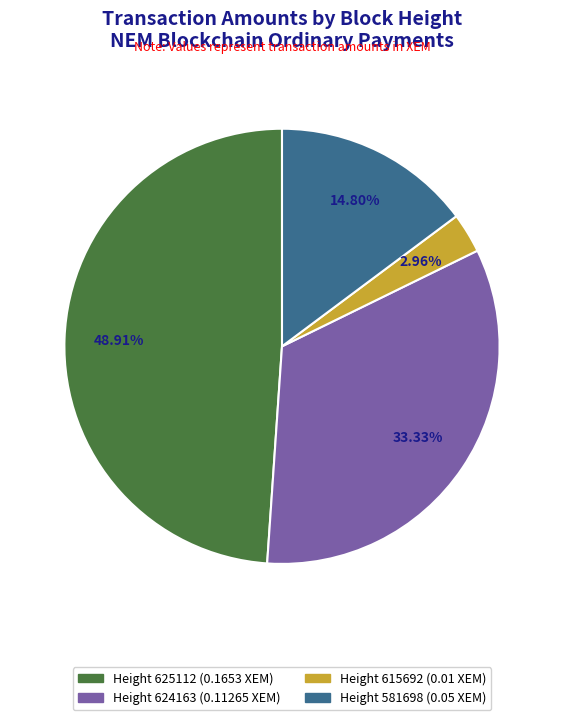

What is the smallest slice in the pie chart?

Height 615692